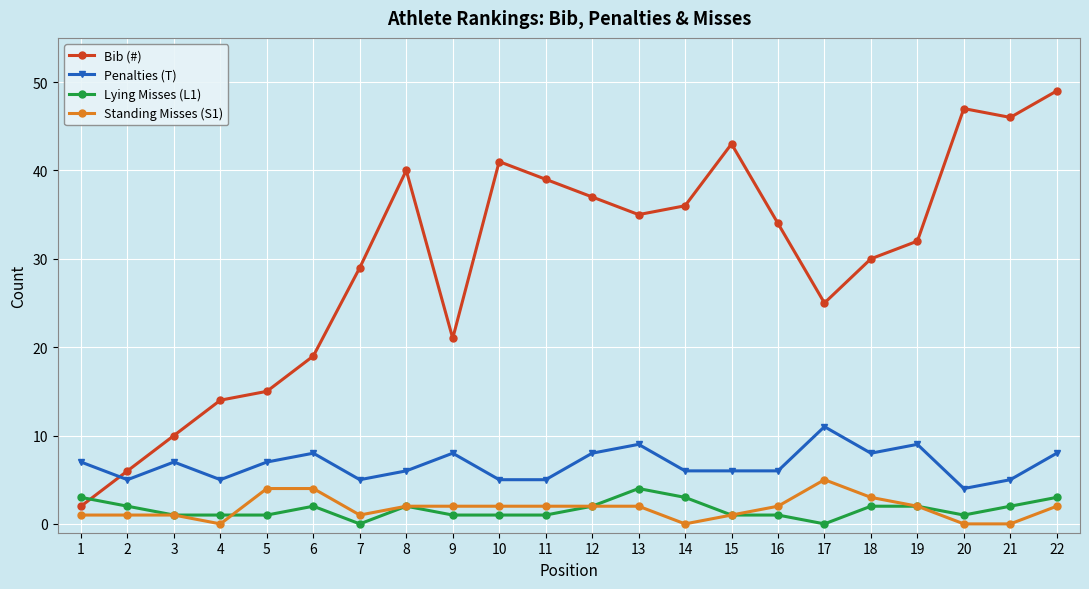

Count the Penalties (T) values in the range 5 to 8.

18